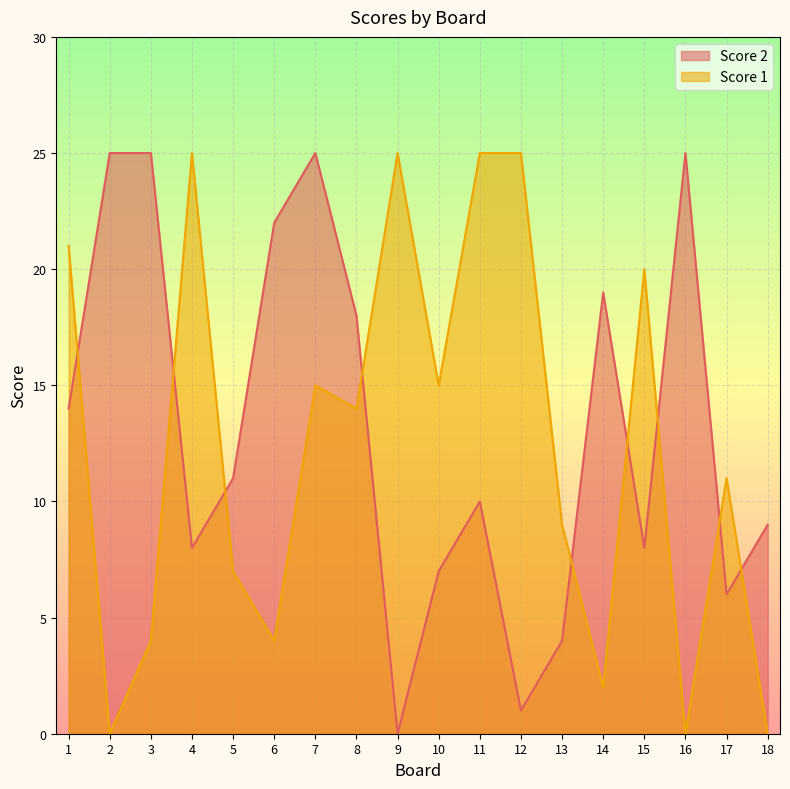

Is it true that Score 2 equals 3 at 18?

False